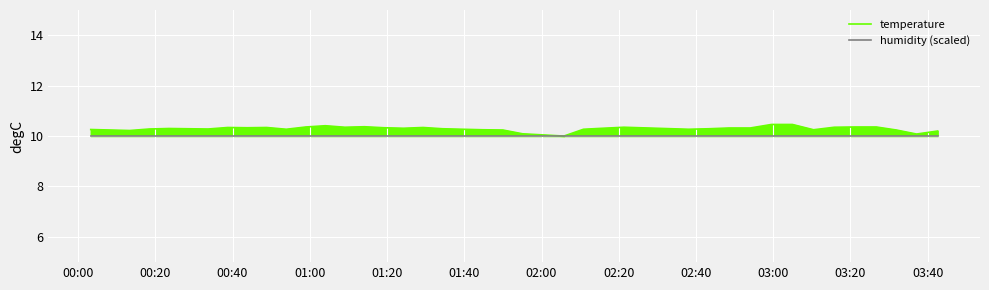

What are all the series names shown in the legend?

temperature, humidity (scaled)